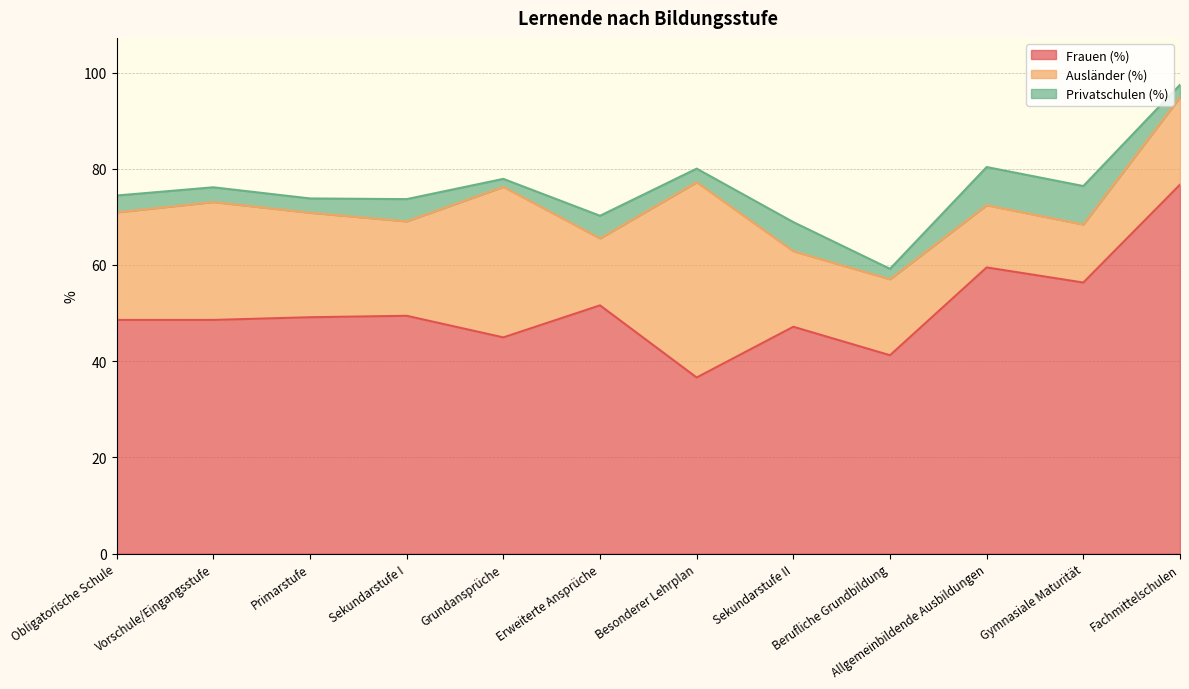

Is it true that Frauen (%) equals 49.4 at Sekundarstufe I?

True